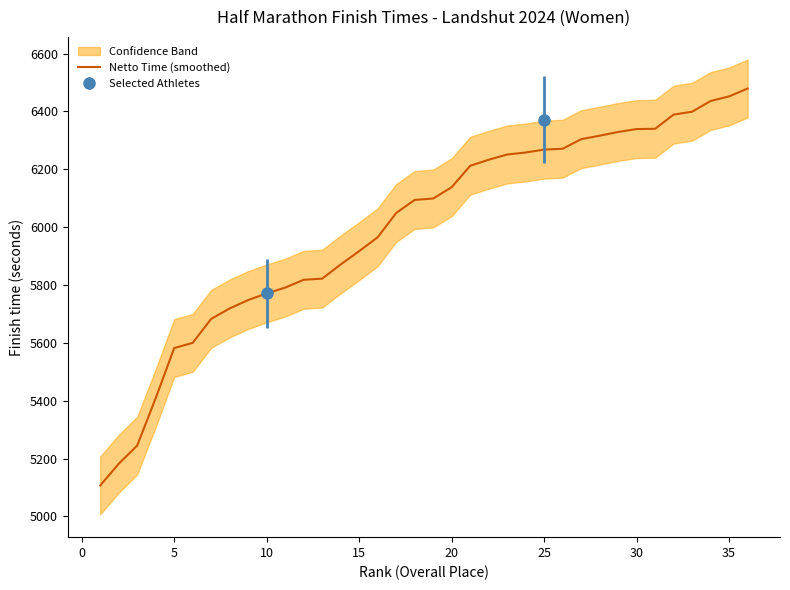

What is the highest value of the Netto Time (smoothed) series?

6479